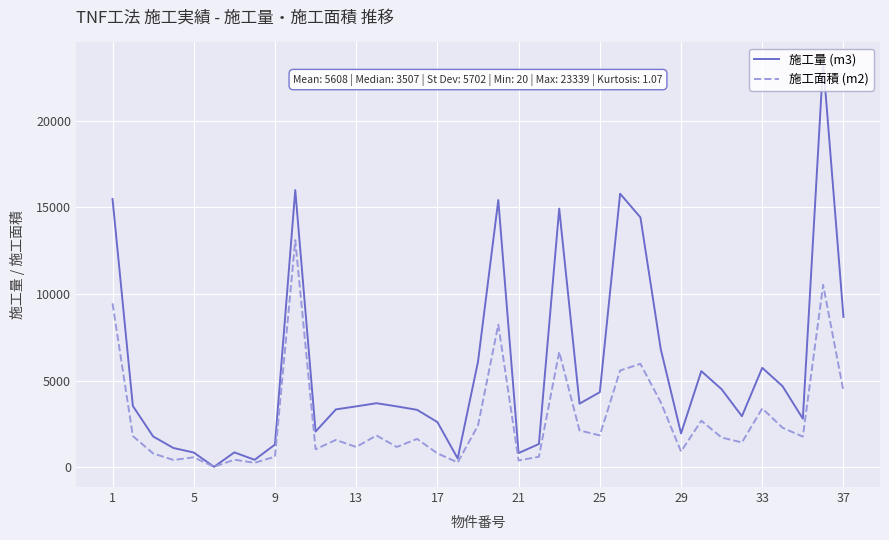

What is the greatest value displayed?

23339